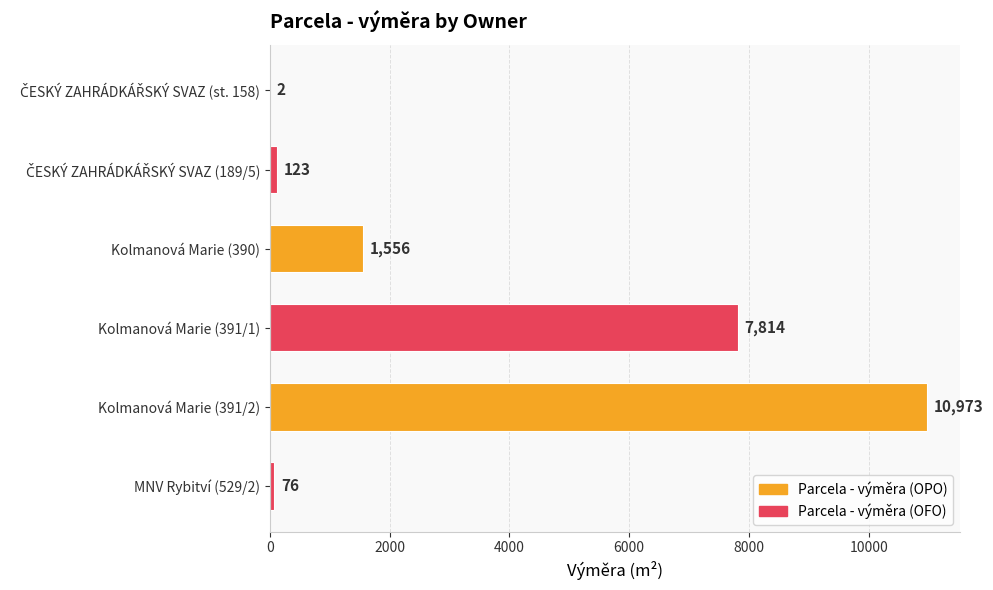

What is the change in value from Kolmanová Marie (391/2) to MNV Rybitví (529/2)?

-10897